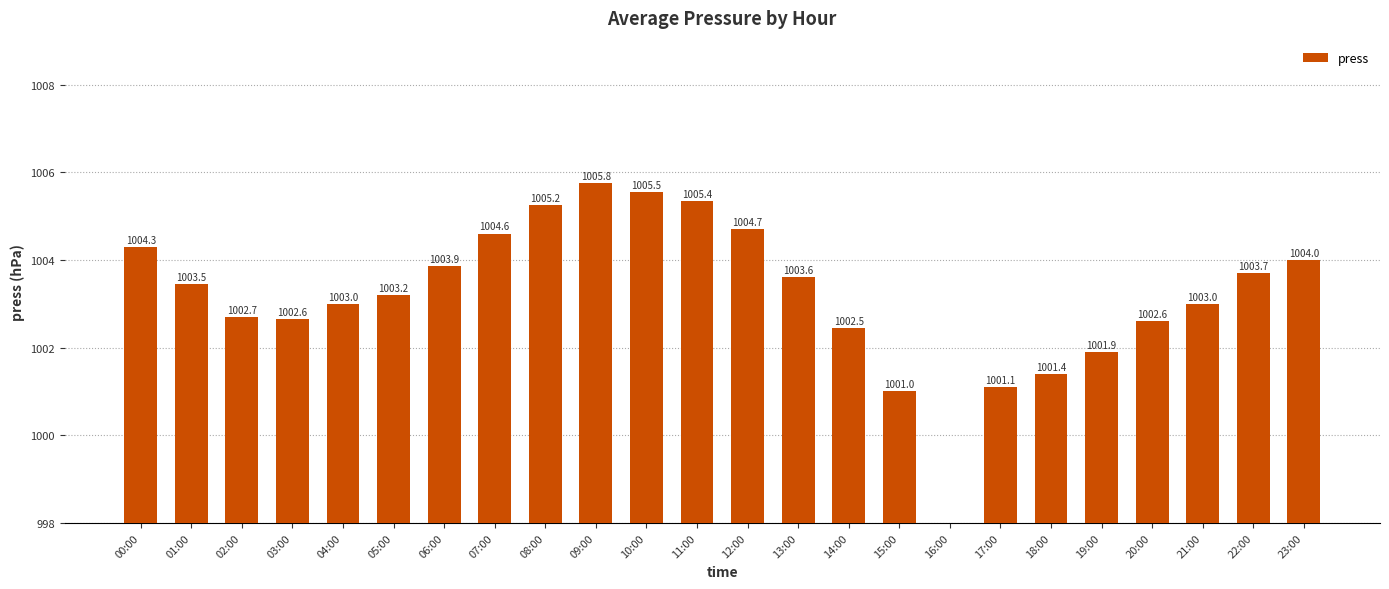

Which category has the lowest value across all series?

16:00